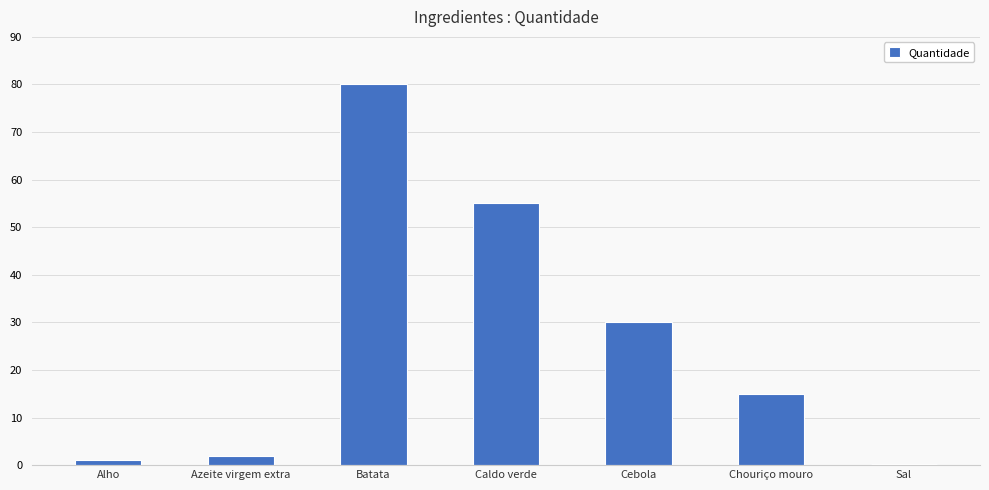

At which label is the value closest to 40?

Cebola